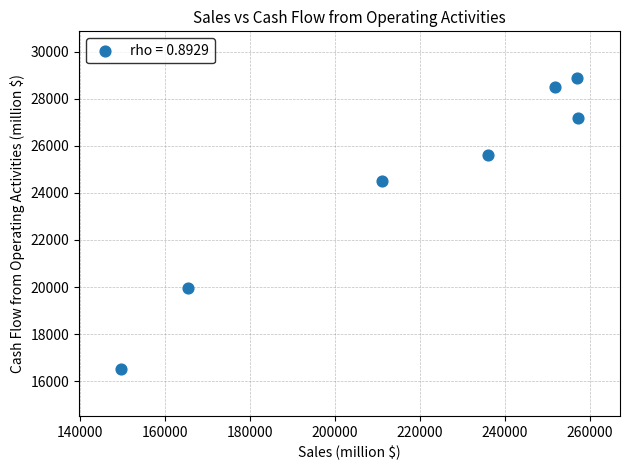

What Y value in the scatter plot is closest to 22689?

24516